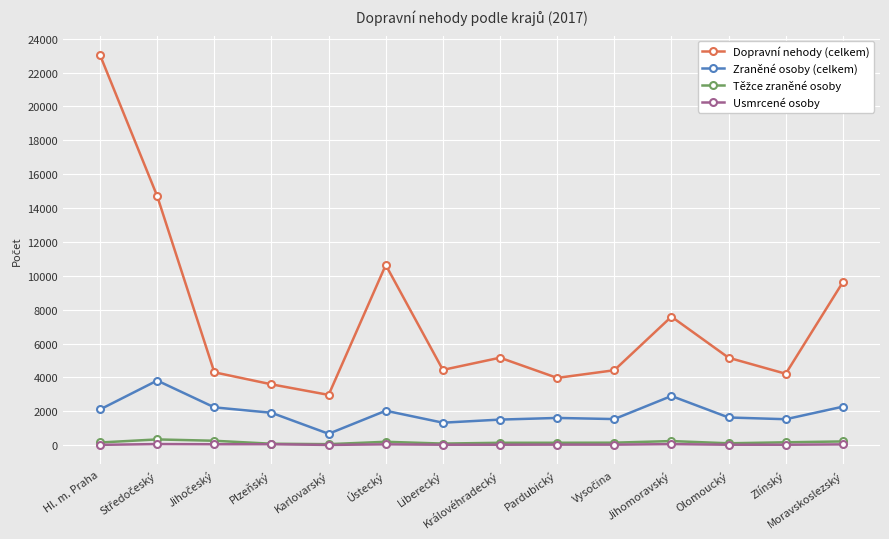

What is the maximum value shown in the chart?

23032